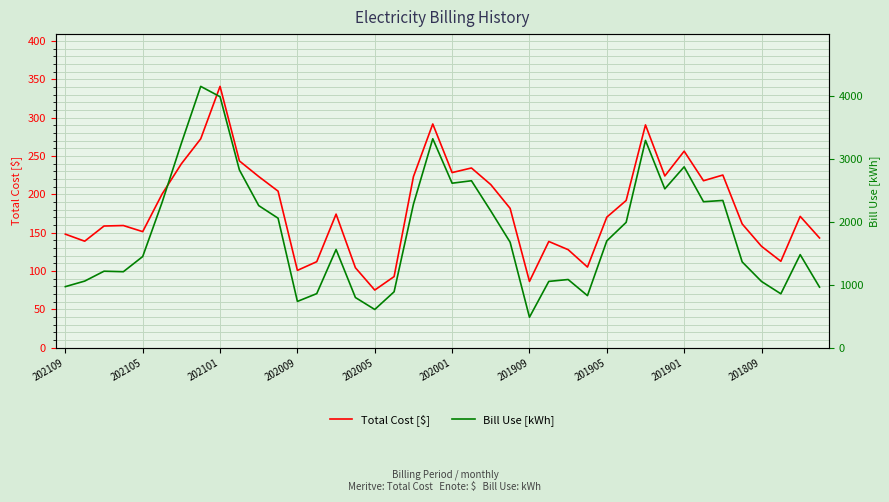

The value of Total Cost [$] at 202101 is 340.7. True or false?

True